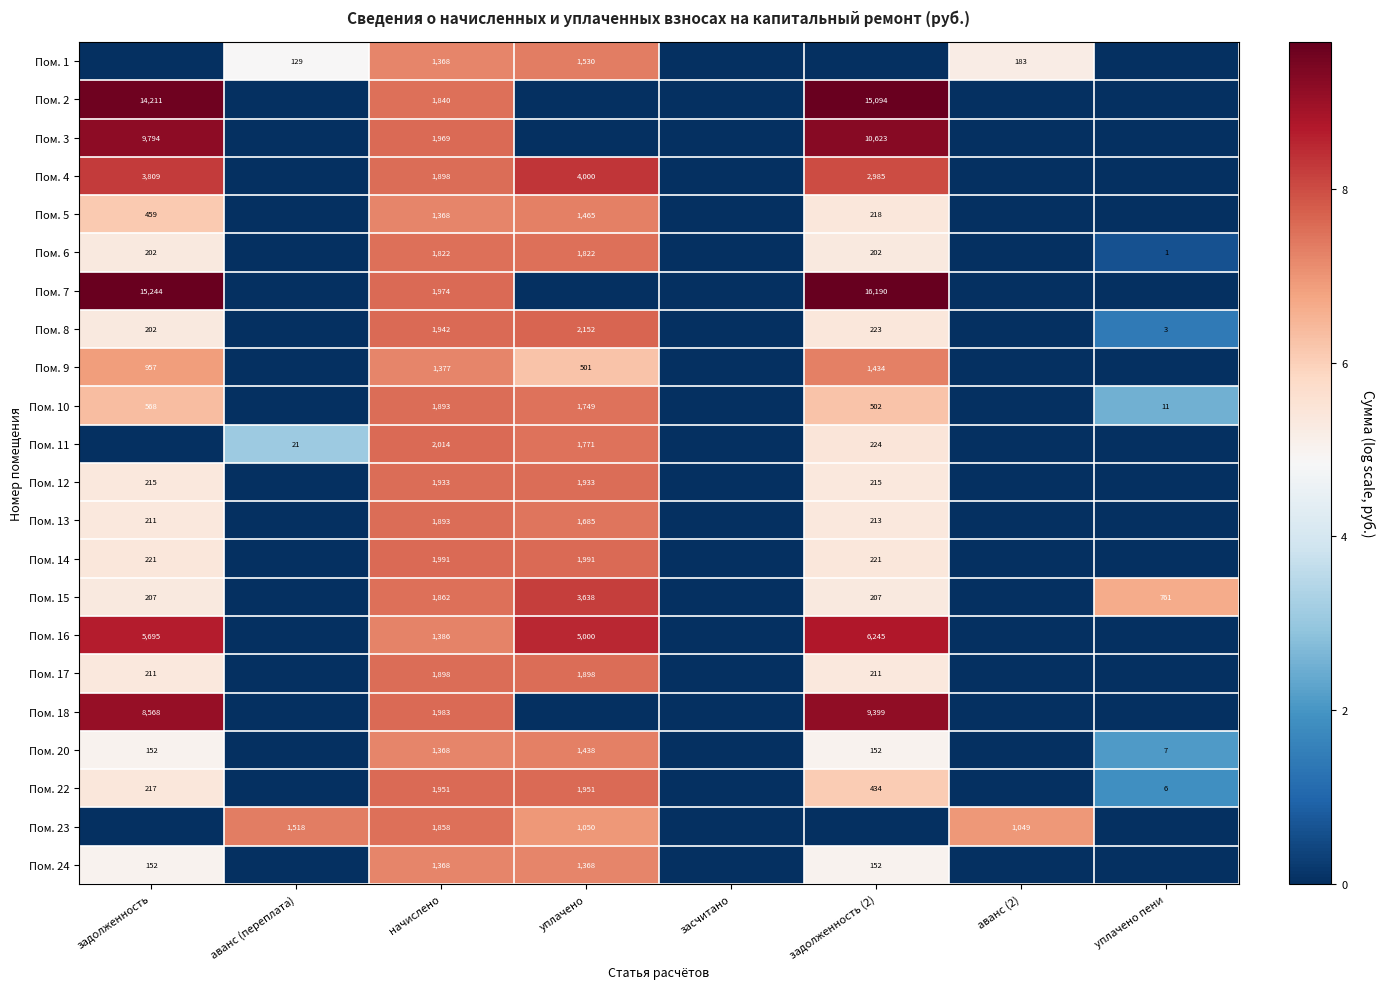

At which category does the chart reach its peak across all series?

задолженность (2)